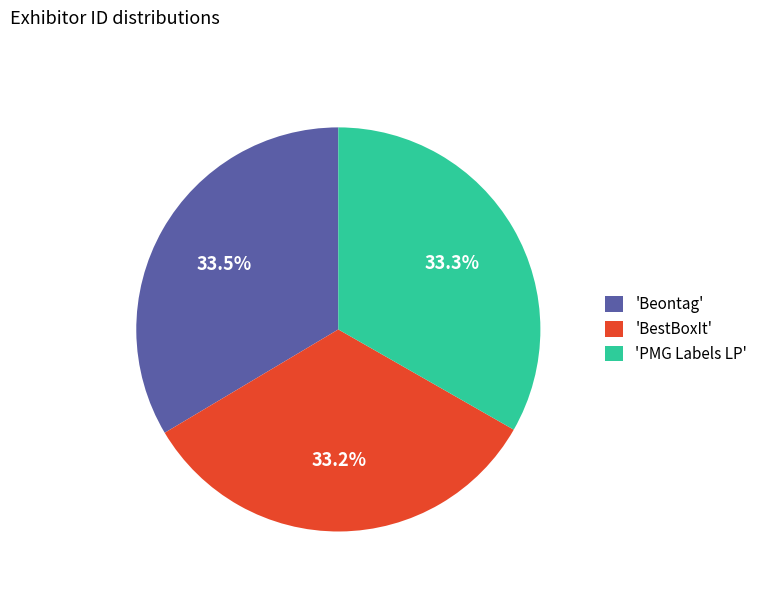

What percentage do 'Beontag' and 'PMG Labels LP' together represent?

66.8%